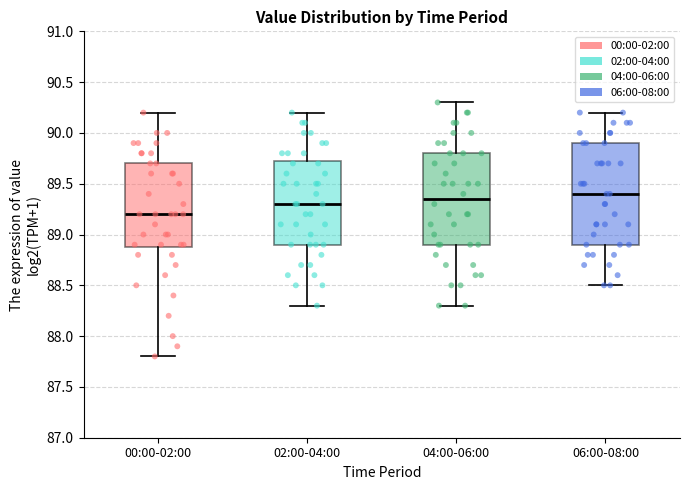

Reading left to right, transcribe this box plot: for each box, give where its median line is, the range the box spans, and where its two whiskers end, as read against the y-axis. The values are not printed on the chart, so give them approximately, as read against the axis.

00:00-02:00: median 89.20, box 88.90 to 89.70, whiskers 87.80 to 90.20
02:00-04:00: median 89.30, box 88.90 to 89.75, whiskers 88.30 to 90.20
04:00-06:00: median 89.35, box 88.90 to 89.80, whiskers 88.30 to 90.30
06:00-08:00: median 89.40, box 88.90 to 89.90, whiskers 88.50 to 90.20